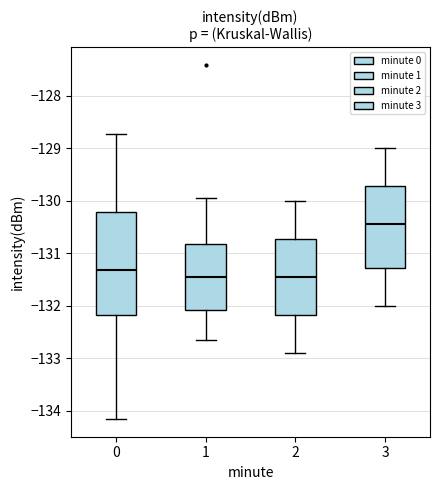

Reading left to right, transcribe this box plot: for each box, give where its median line is, the range the box spans, and where its two whiskers end, as read against the y-axis. The values are not printed on the chart, so give them approximately, as read against the axis.

0: median -131.3, box -132.2 to -130.2, whiskers -134.2 to -128.7
1: median -131.4, box -132.1 to -130.8, whiskers -132.6 to -129.9
2: median -131.4, box -132.2 to -130.7, whiskers -132.9 to -130.0
3: median -130.4, box -131.3 to -129.7, whiskers -132.0 to -129.0